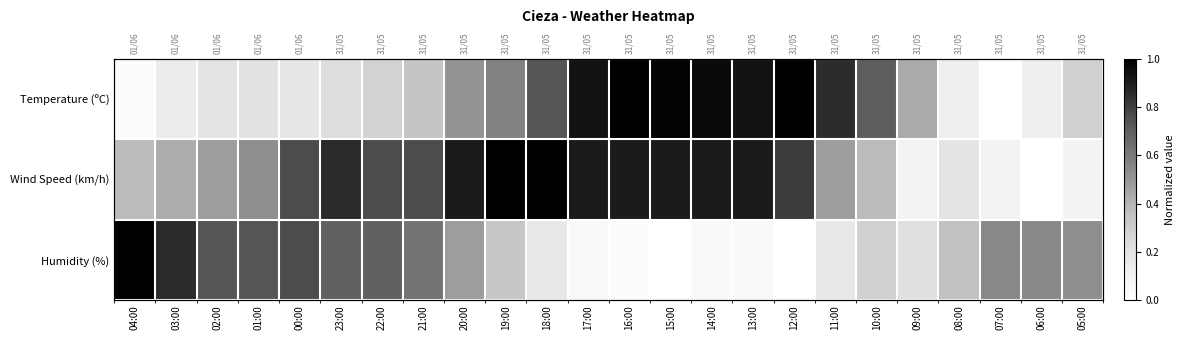

List the series in order of their peak value, lowest first.

Temperature (ºC), Wind Speed (km/h), Humidity (%)